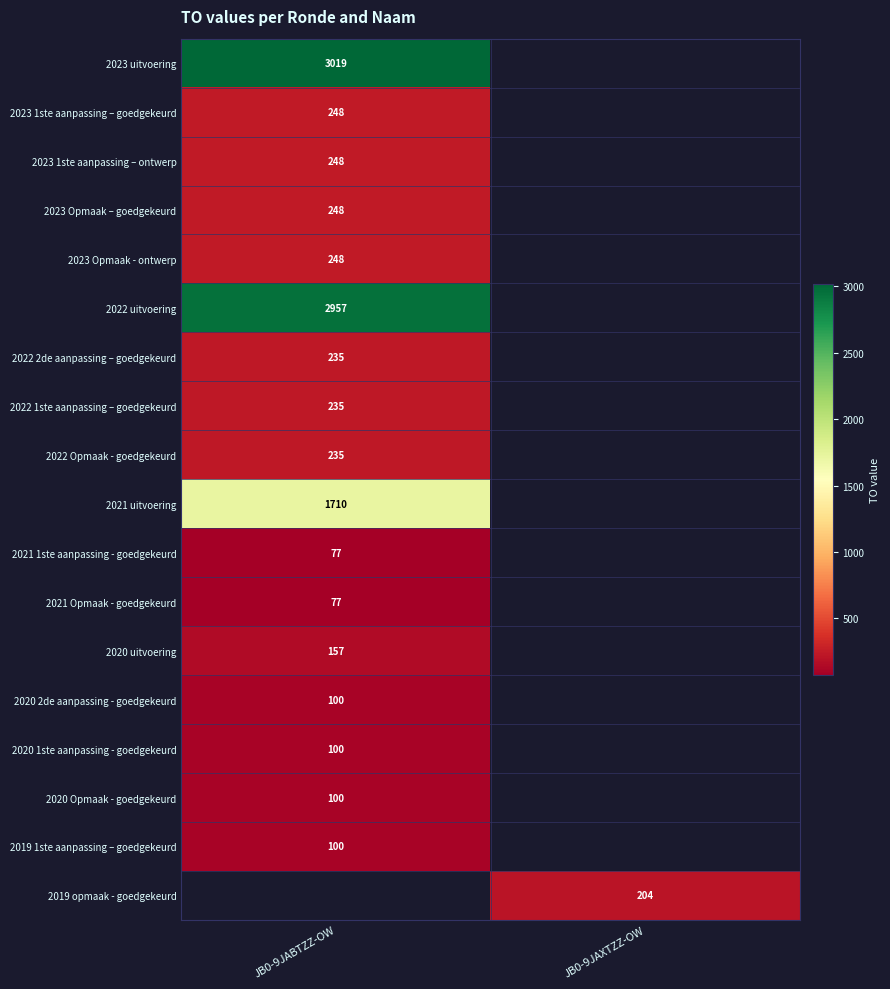

At which category does the chart reach its peak across all series?

JB0-9JABTZZ-OW